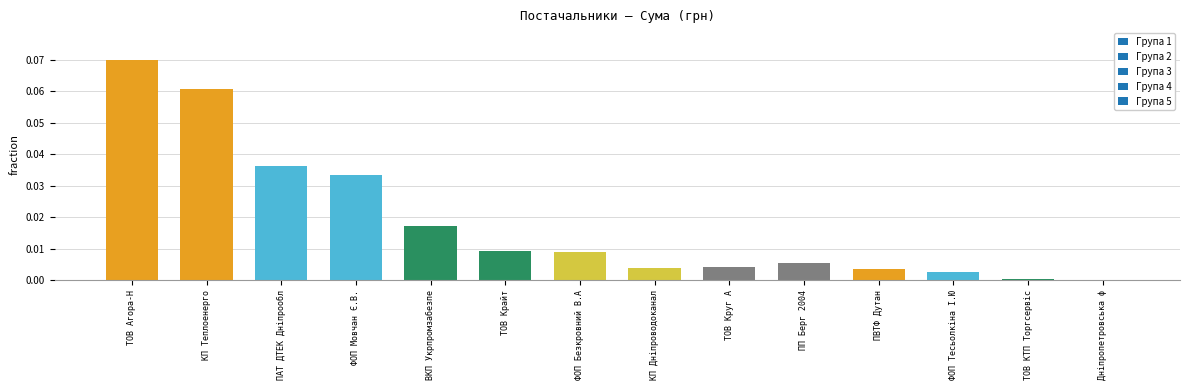

Between ФОП Мовчан Є.В. and ТОВ КТП Торгсервіс, which is larger?

ФОП Мовчан Є.В.